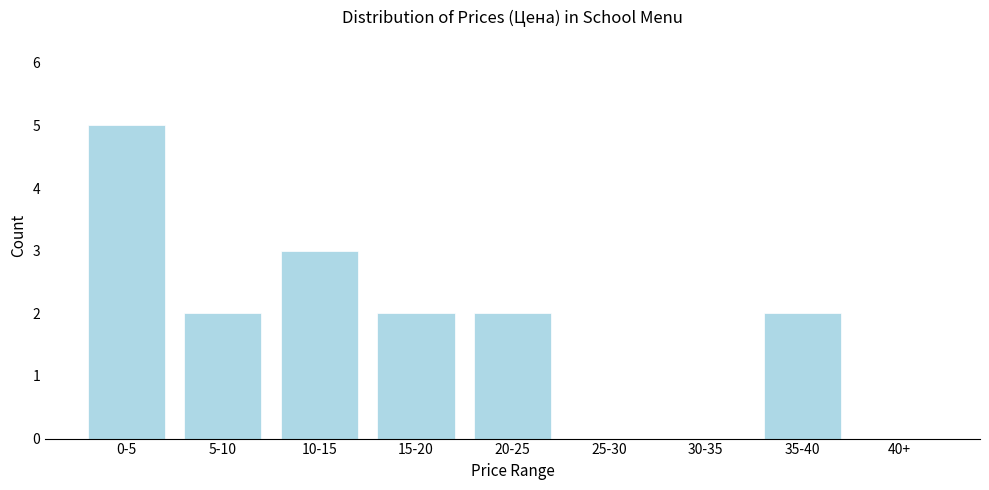

Reading left to right, transcribe all the data shown in this chart.

0-5=5	5-10=2	10-15=3	15-20=2	20-25=2	25-30=0	30-35=0	35-40=2	40+=0